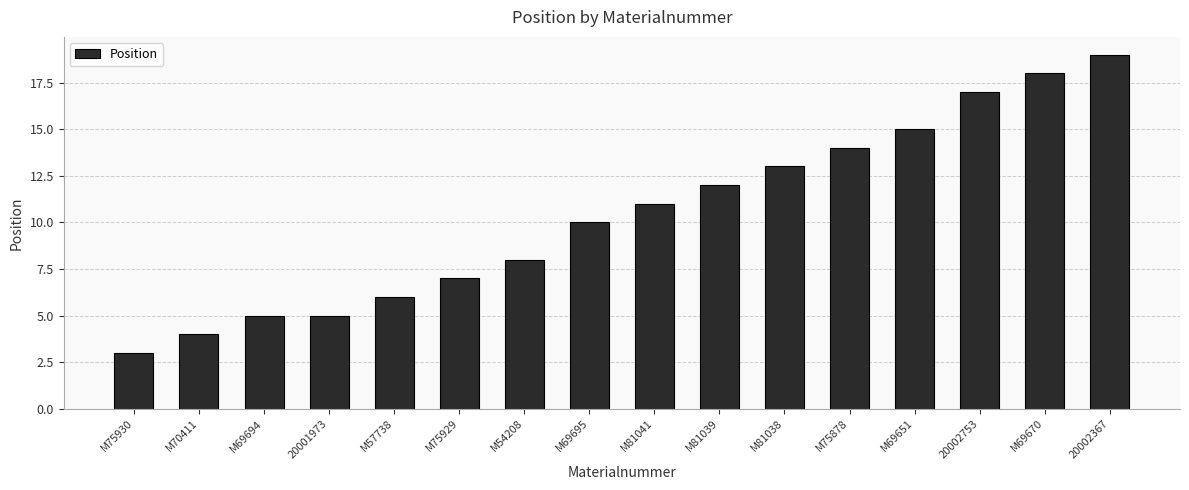

Reading left to right, extract all data points from this chart.

3	4	5	5	6	7	8	10	11	12	13	14	15	17	18	19